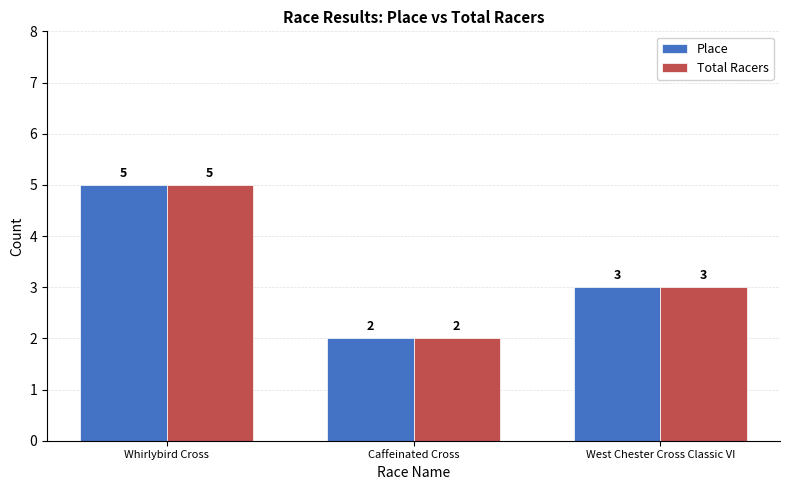

What is the minimum value for Place?

2